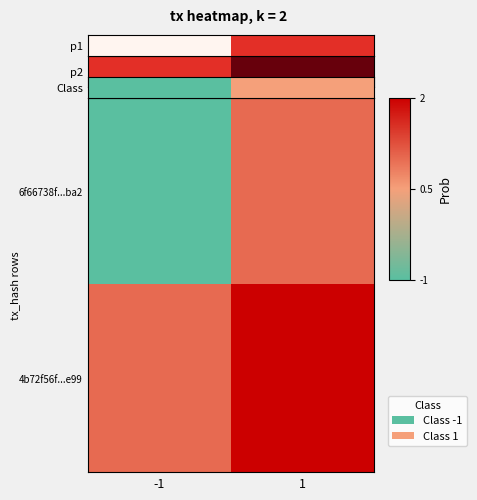

At how many categories does at least one series exceed 1?

1